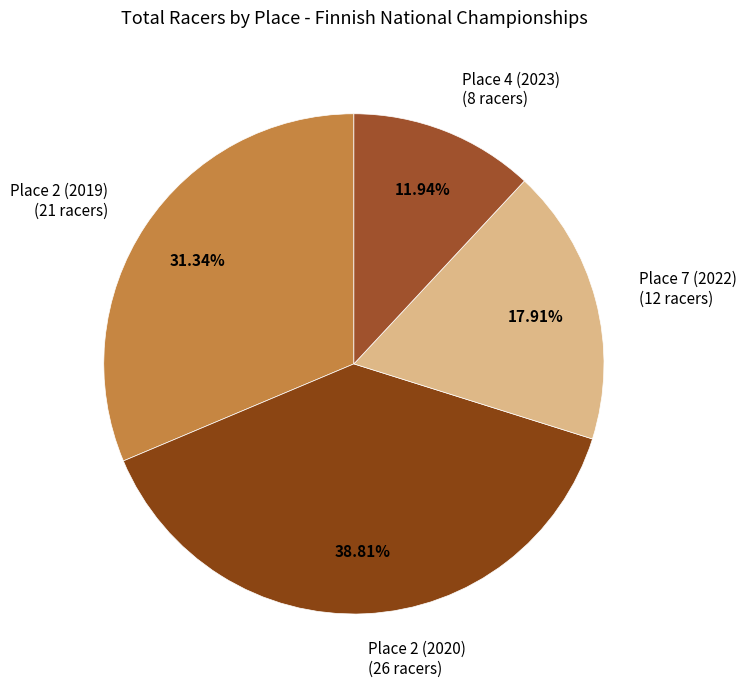

To the nearest percent, what portion does Place 7 (2022) represent?

18%